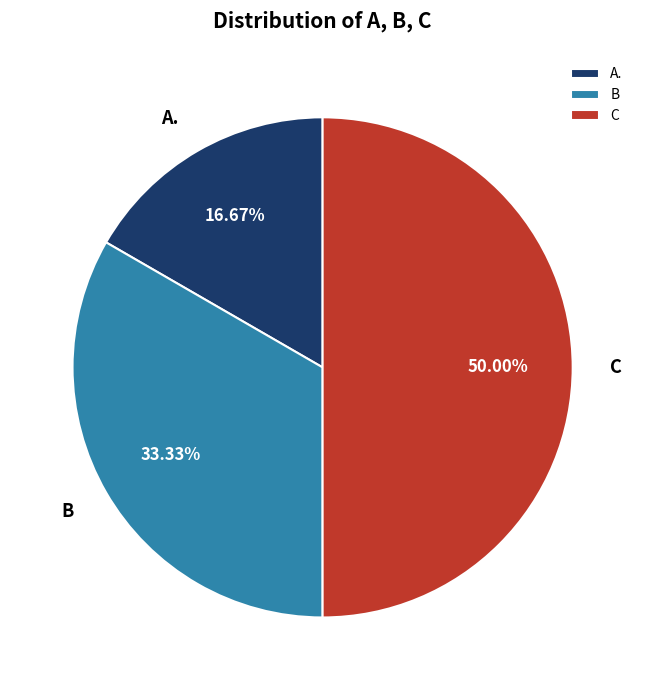

Count the number of slices in the pie.

3